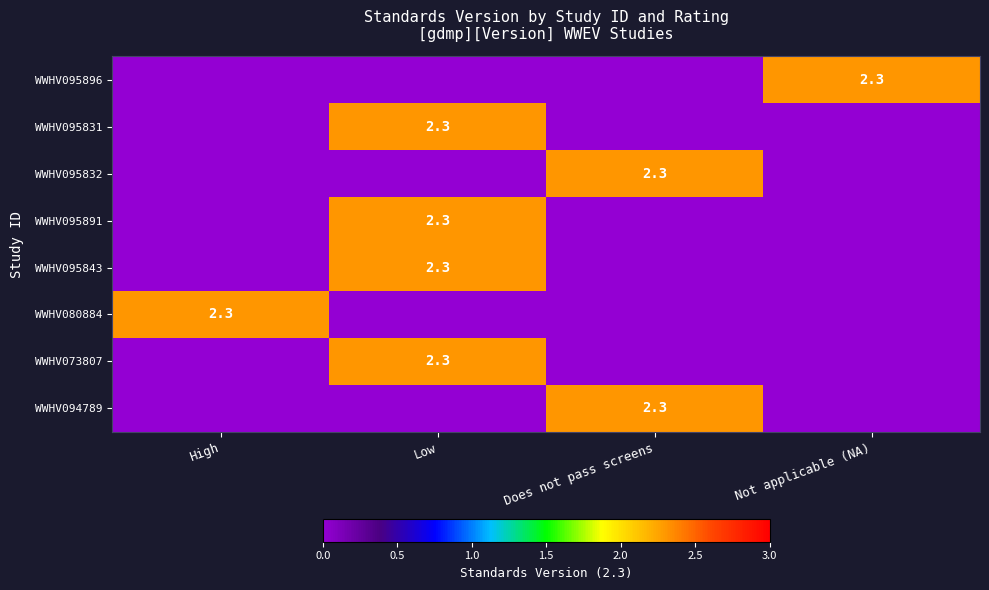

The value of WWHV095831 at Low is 2.3. True or false?

True